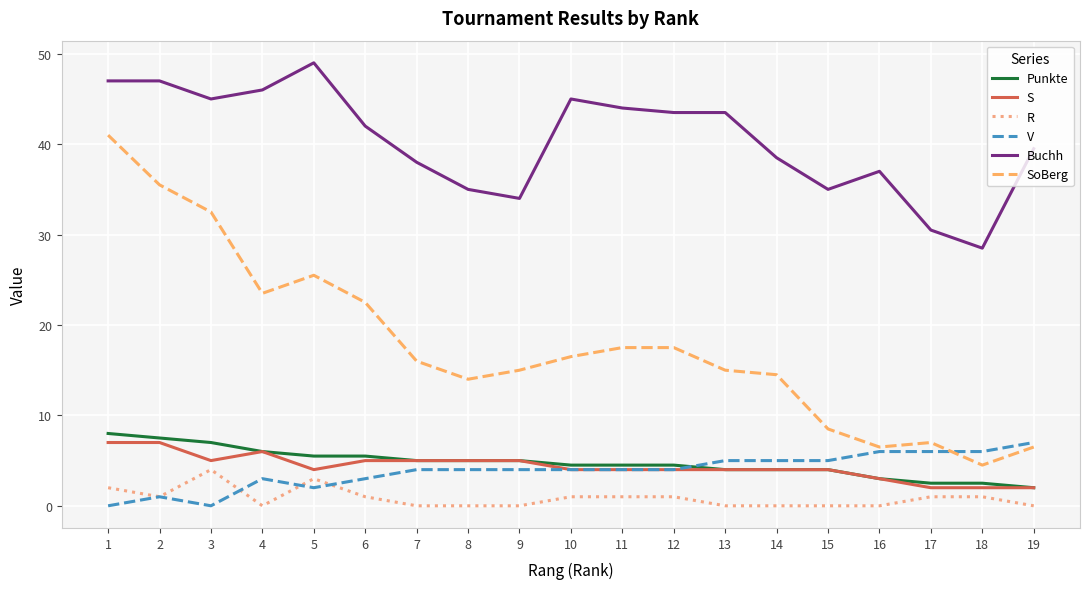

True or false: Buchh and Punkte cross at least once.

False